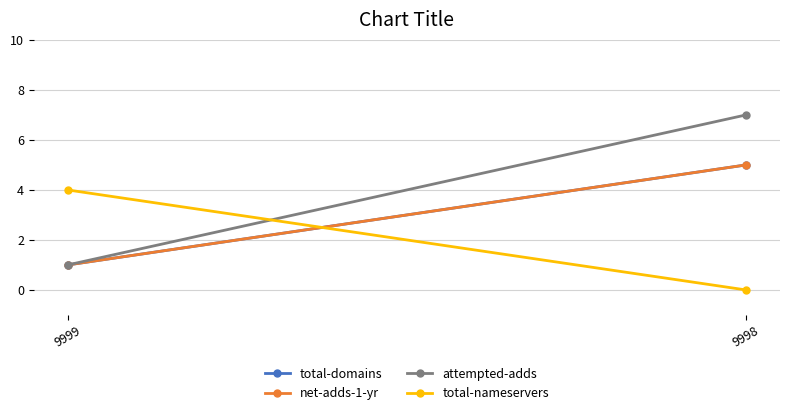

Reading left to right, what are all the values shown in this chart?

total-domains: 9999=1	9998=5
net-adds-1-yr: 9999=1	9998=5
attempted-adds: 9999=1	9998=7
total-nameservers: 9999=4	9998=0